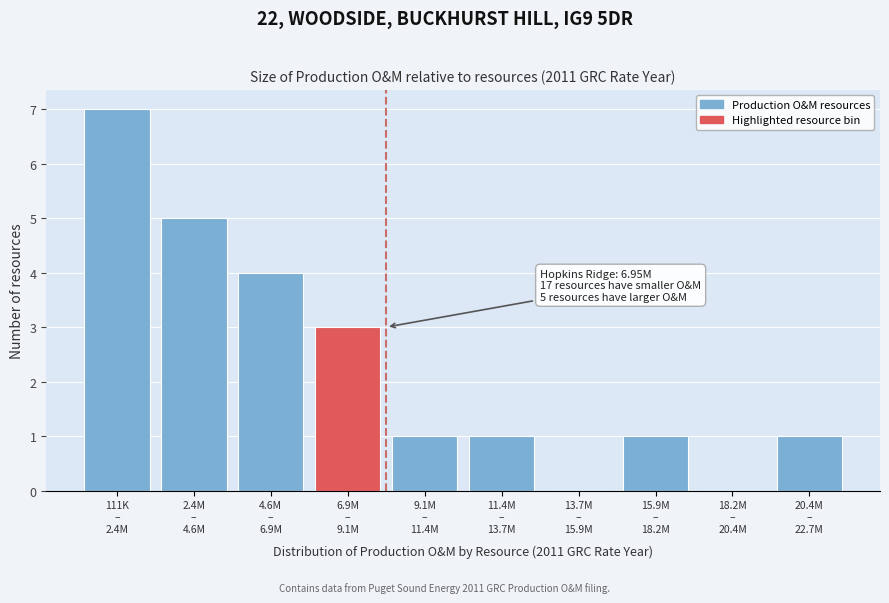

What is the greatest value displayed?

7